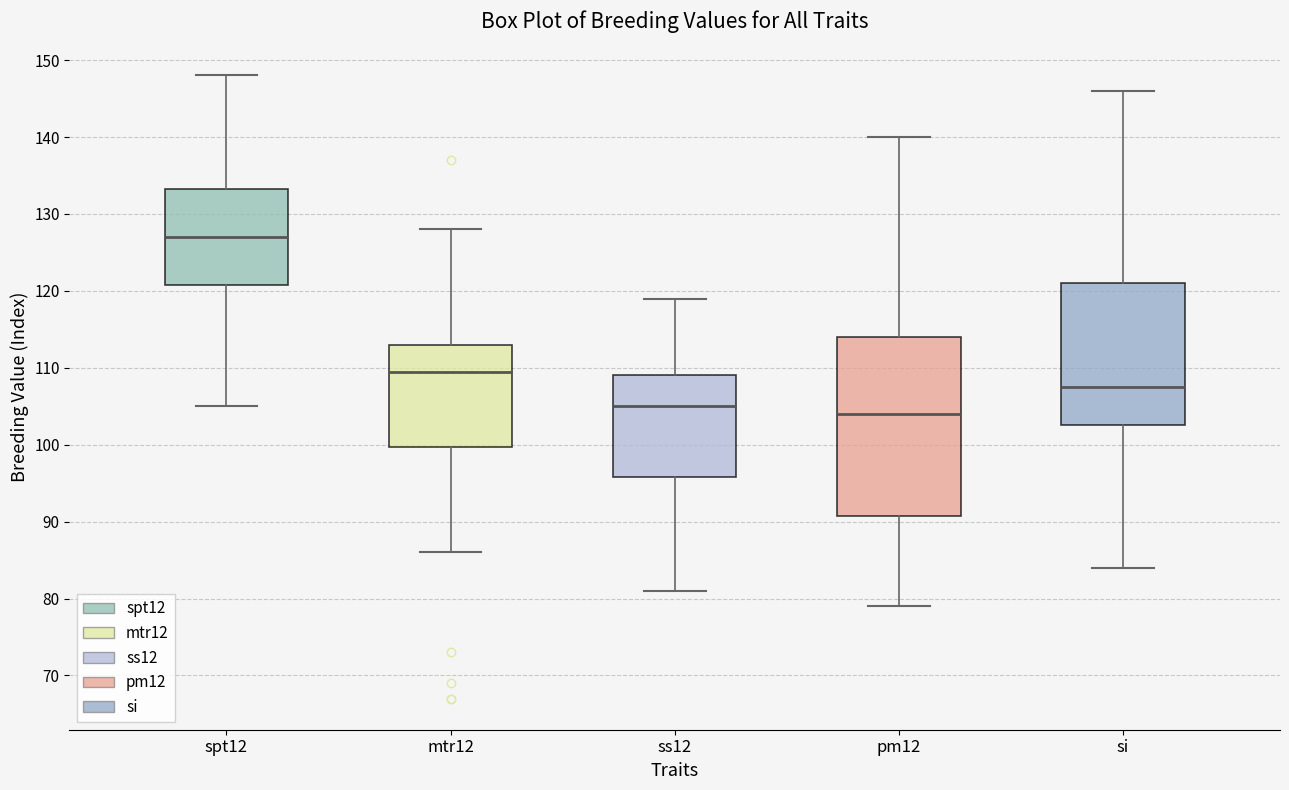

Reading left to right, transcribe this box plot: for each box, give where its median line is, the range the box spans, and where its two whiskers end, as read against the y-axis. The values are not printed on the chart, so give them approximately, as read against the axis.

spt12: median 127, box 121 to 133, whiskers 105 to 148
mtr12: median 110, box 100 to 113, whiskers 86 to 128
ss12: median 105, box 96 to 109, whiskers 81 to 119
pm12: median 104, box 91 to 114, whiskers 79 to 140
si: median 108, box 103 to 121, whiskers 84 to 146